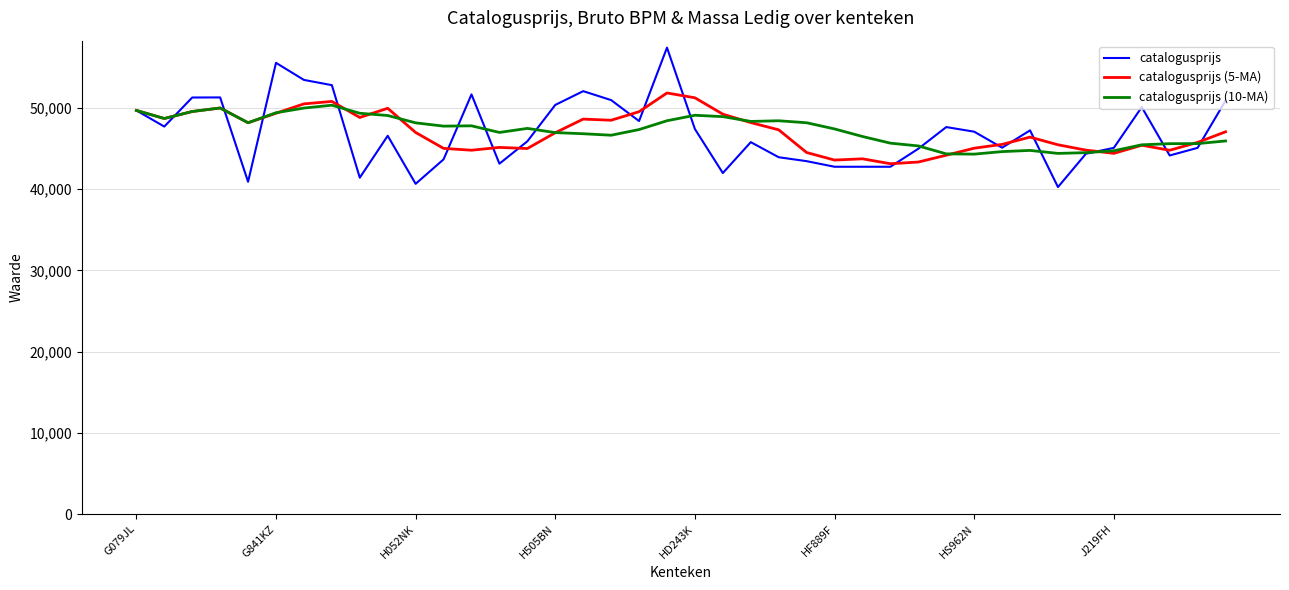

What is the minimum value for catalogusprijs?

40268.0